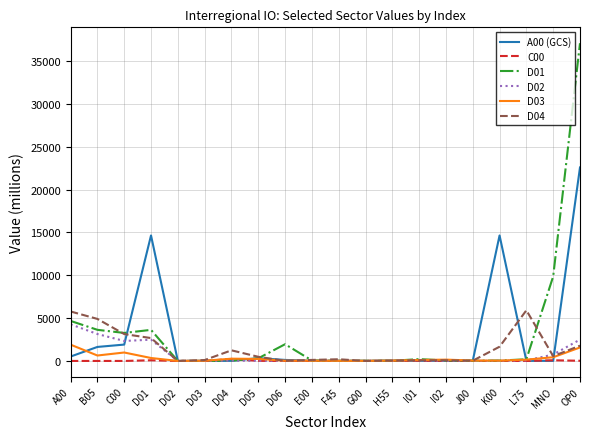

True or false: D01 has a value of 3270.6 at C00.

True